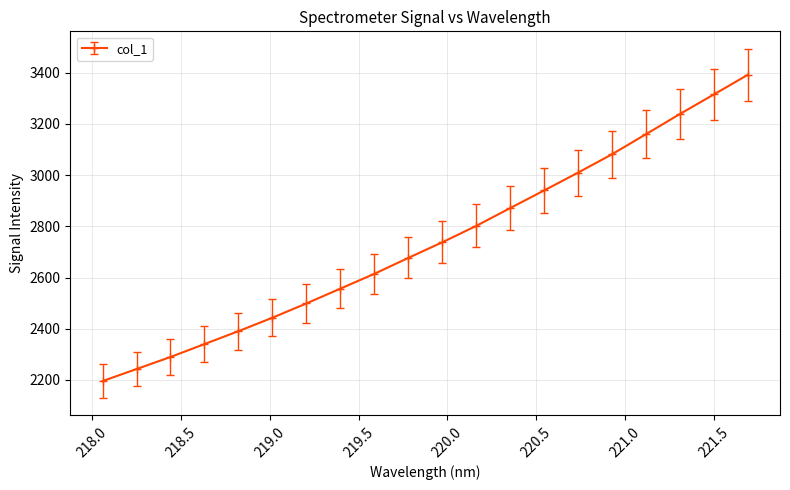

What is the maximum value shown in the chart?

3392.0